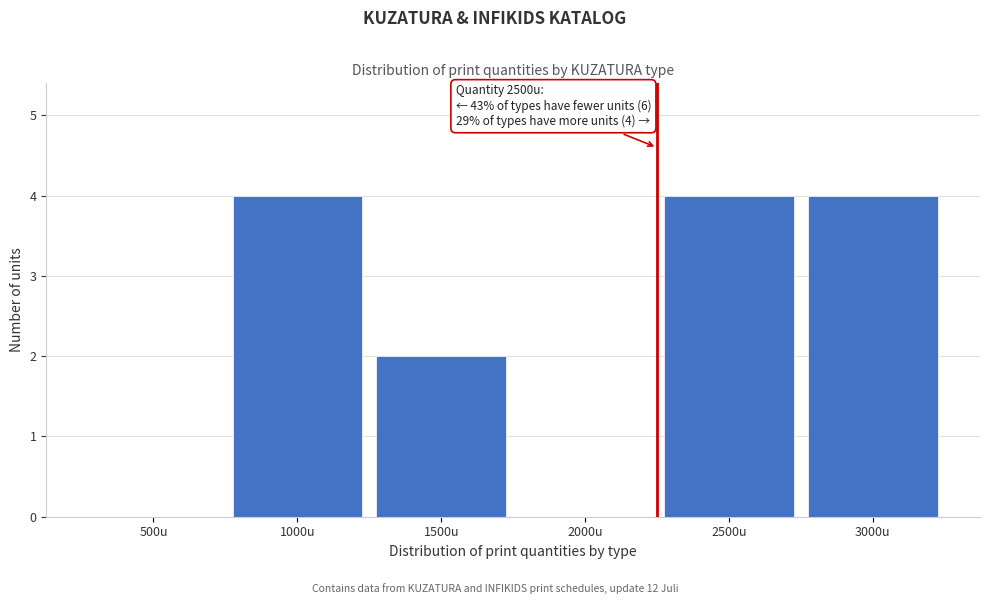

Reading left to right, list all the values displayed in this chart.

500u=0	1000u=4	1500u=2	2000u=0	2500u=4	3000u=4